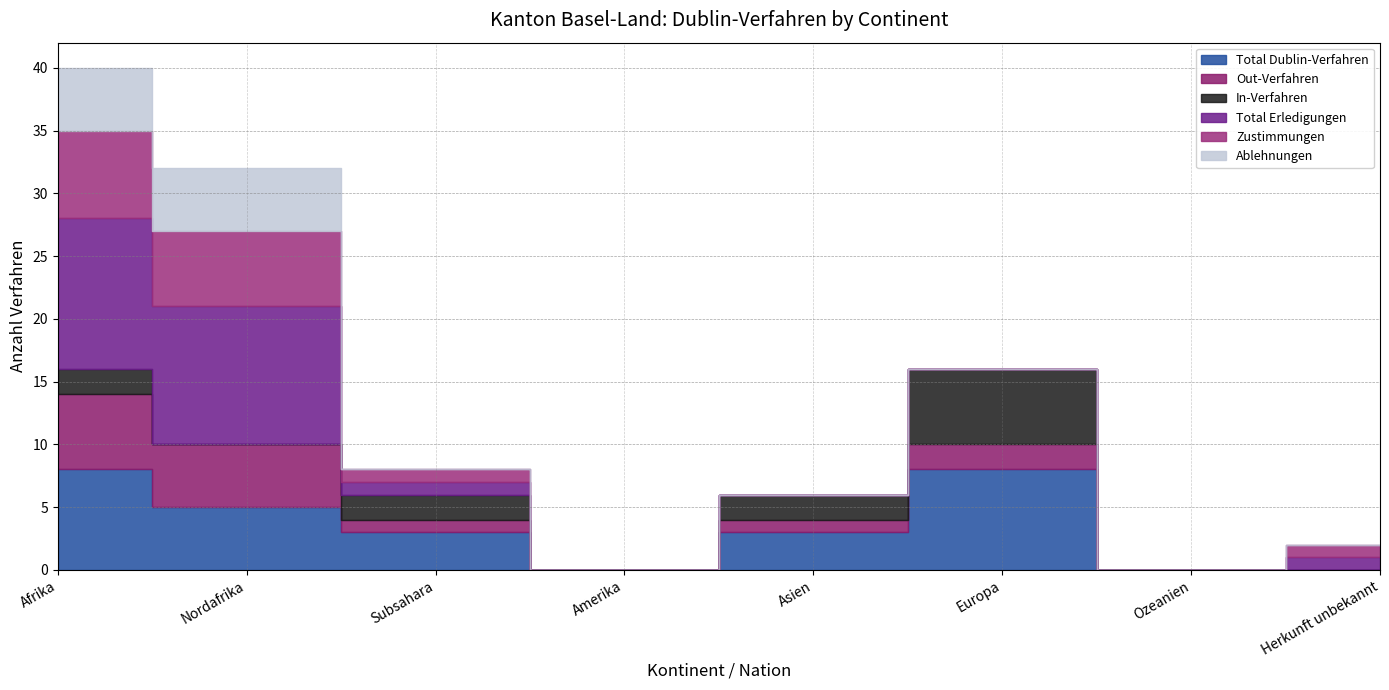

At which label does Total Dublin-Verfahren reach its peak?

Afrika